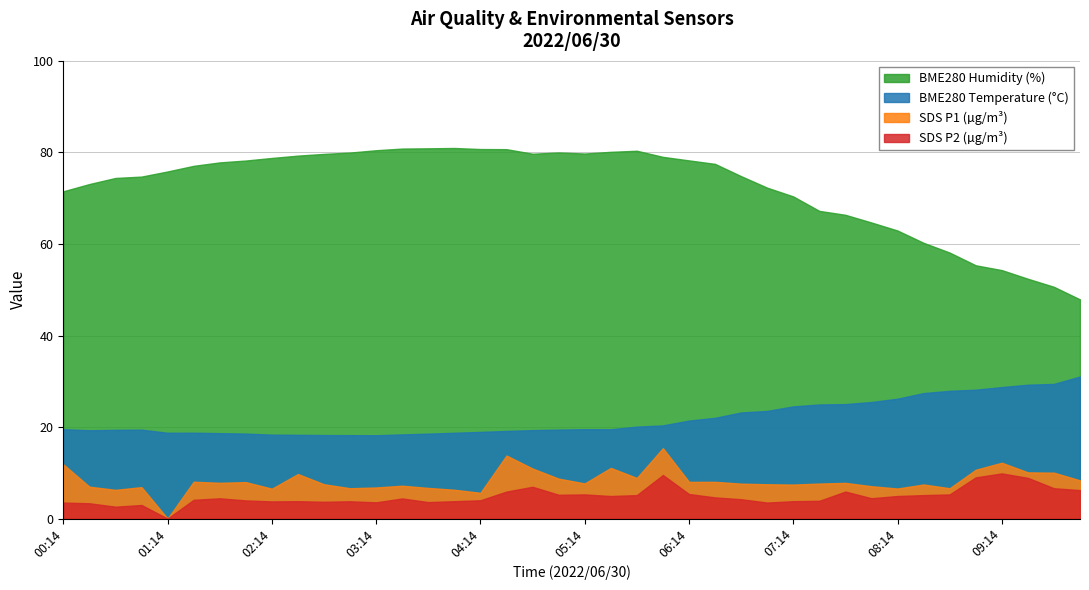

True or false: BME280_humidity has more than 1 points higher than both neighbors.

True